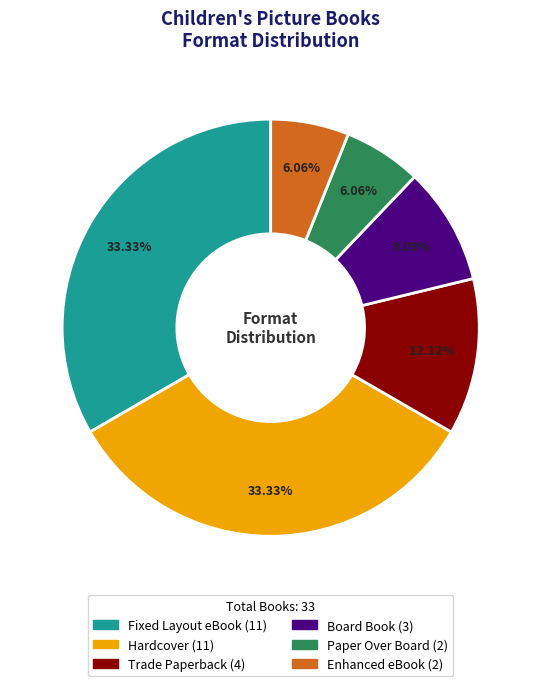

How much of the chart is everything except Paper Over Board?

93.9%